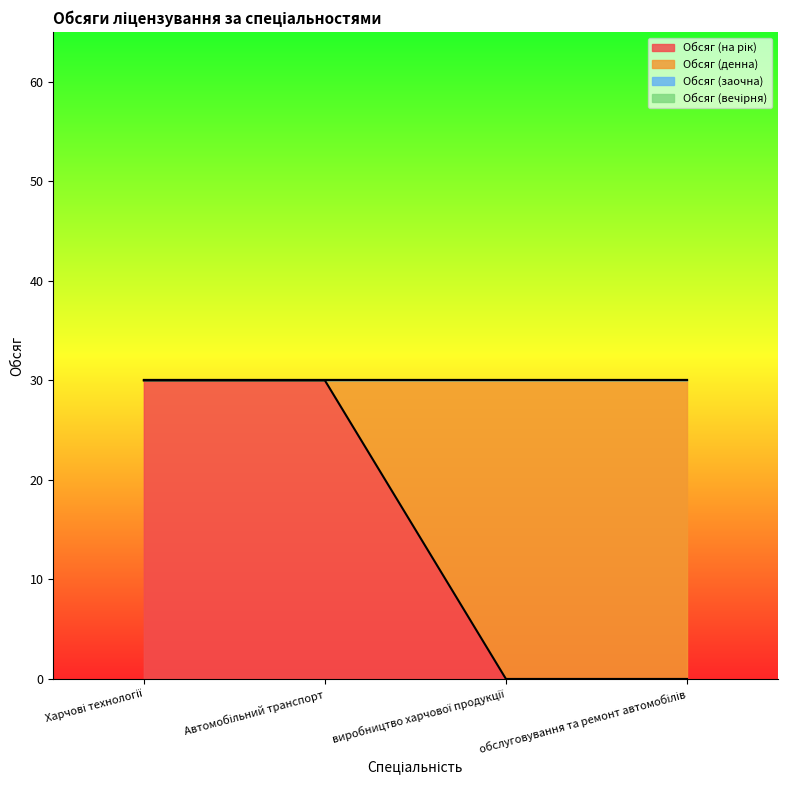

How many lines are shown in the chart?

4